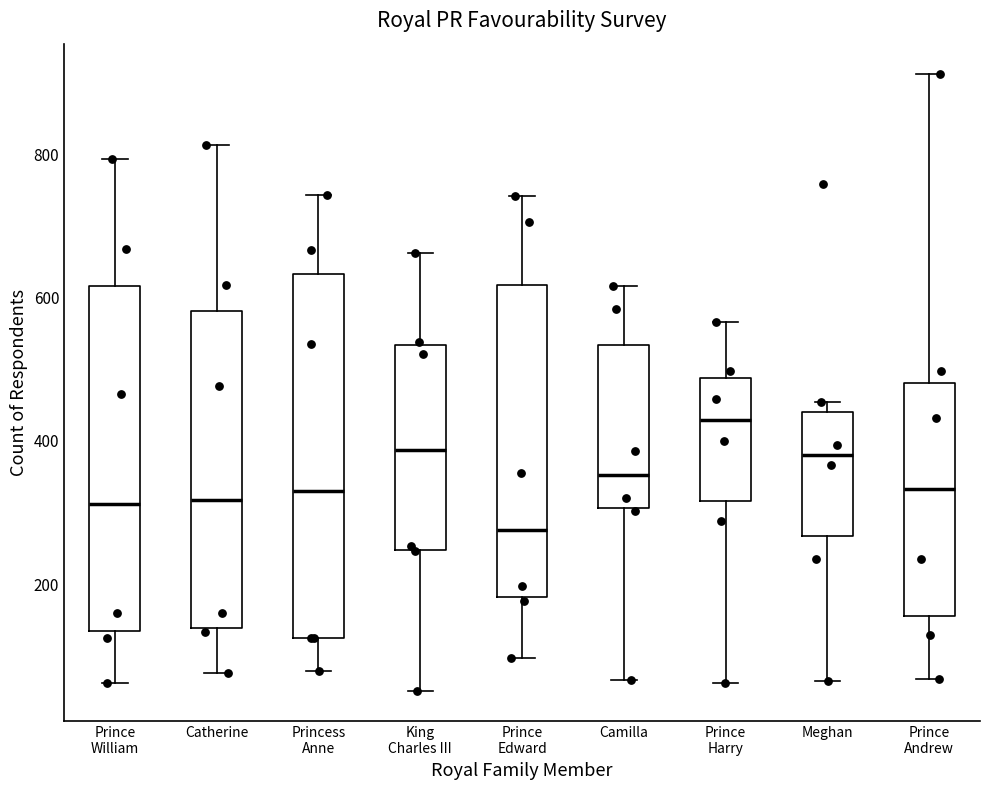

Which box is the tallest, from its lower edge to its upper edge?

Princess Anne